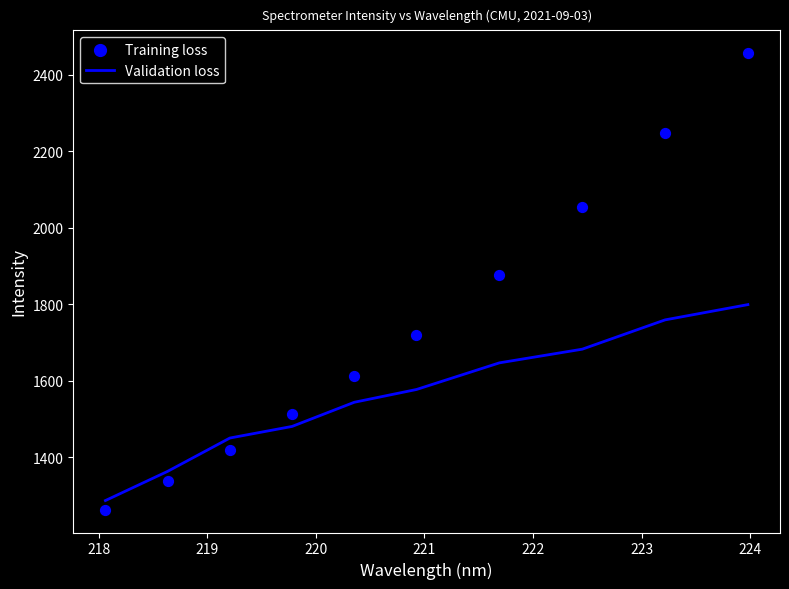

What is the maximum value for Validation loss?

1799.0